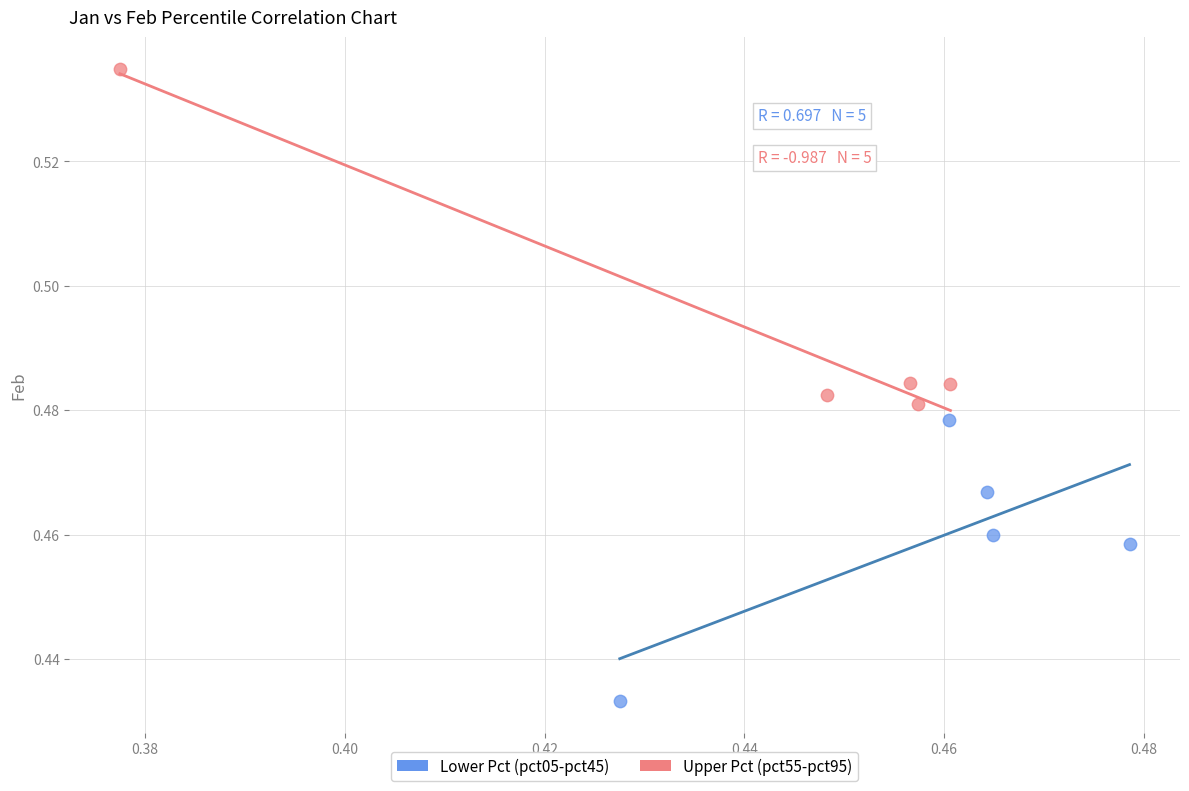

Which series contains the highest Y value?

Upper Pct (pct55-pct95)